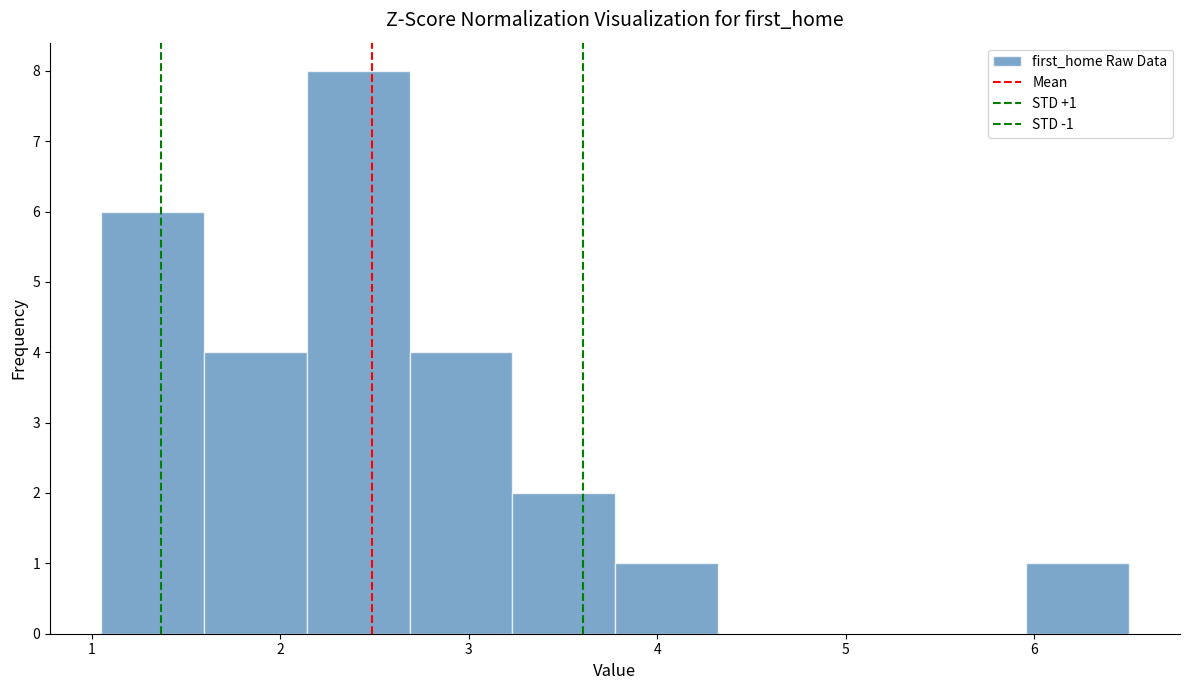

Which range on the x-axis has the tallest bar?

2.1 to 2.7